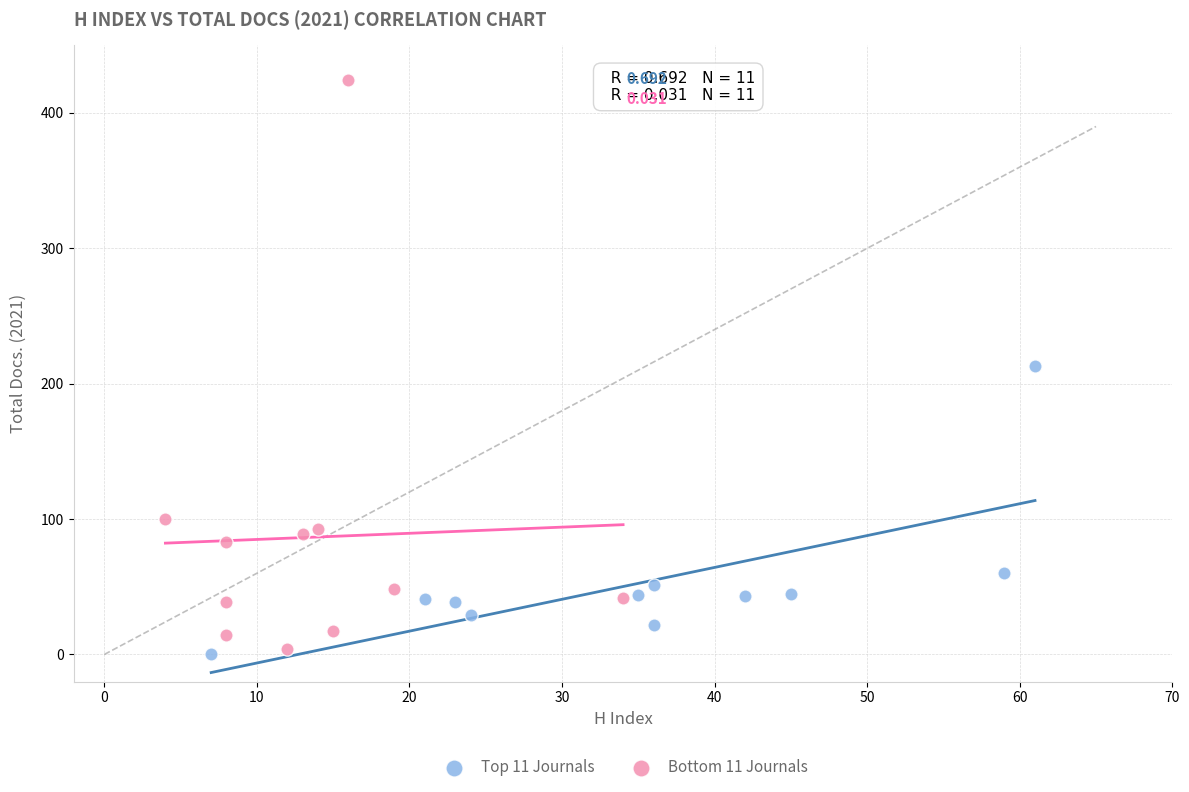

Which series has the largest Y range (max minus min)?

Bottom 11 Journals